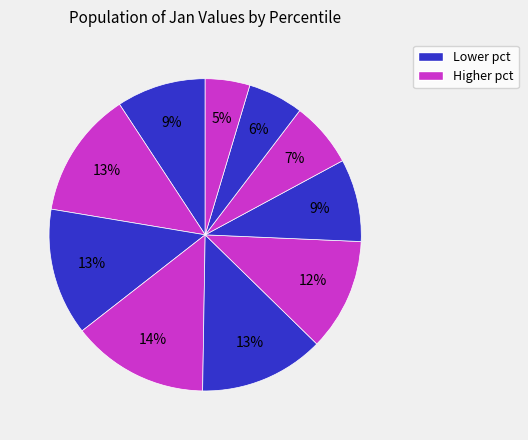

Is there a majority slice in this chart?

No